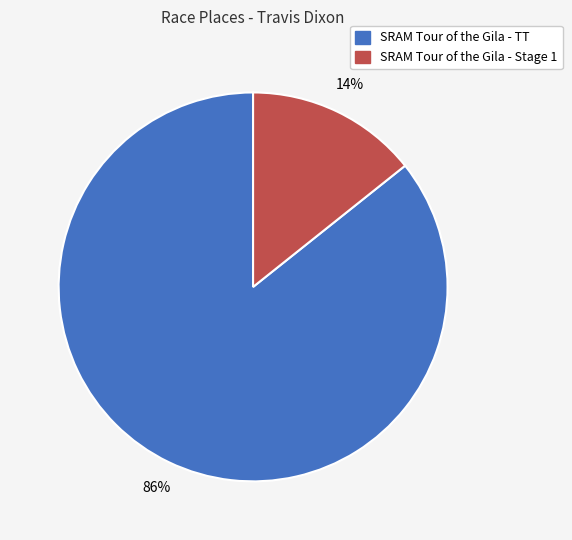

What percentage is the SRAM Tour of the Gila - Stage 1 slice, to the nearest percent?

14%